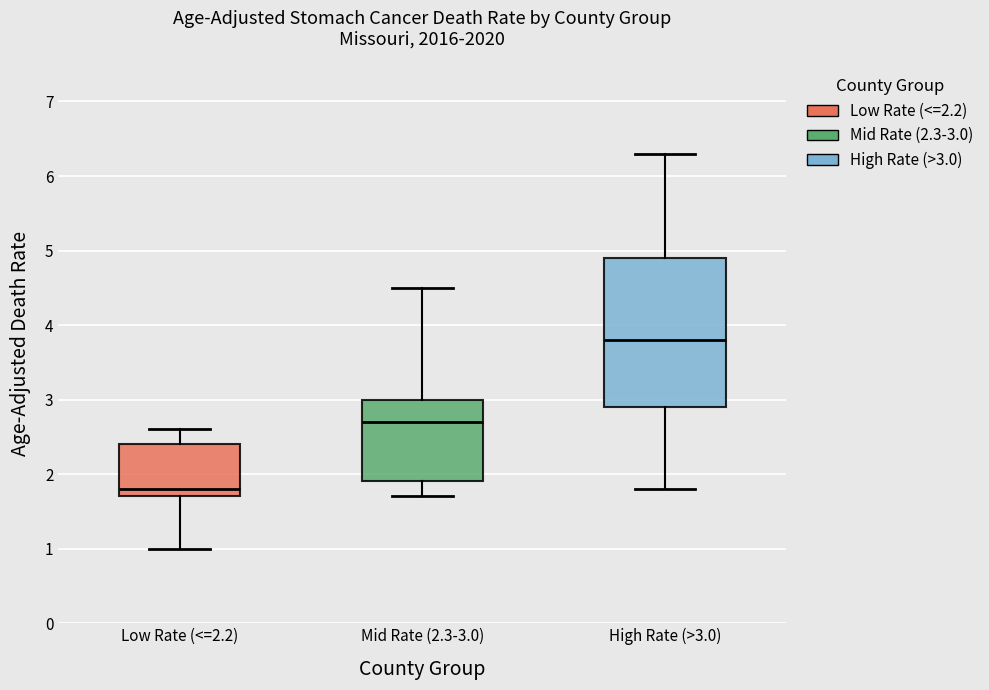

Reading left to right, read every box against the y-axis: the position of its median line, the range the box covers, and the ends of its whiskers. The values are not printed on the chart, so give them approximately, as read against the axis.

Low Rate (<=2.2): median 1.8, box 1.7 to 2.4, whiskers 1.0 to 2.6
Mid Rate (2.3-3.0): median 2.7, box 1.9 to 3.0, whiskers 1.7 to 4.5
High Rate (>3.0): median 3.8, box 2.9 to 4.9, whiskers 1.8 to 6.3